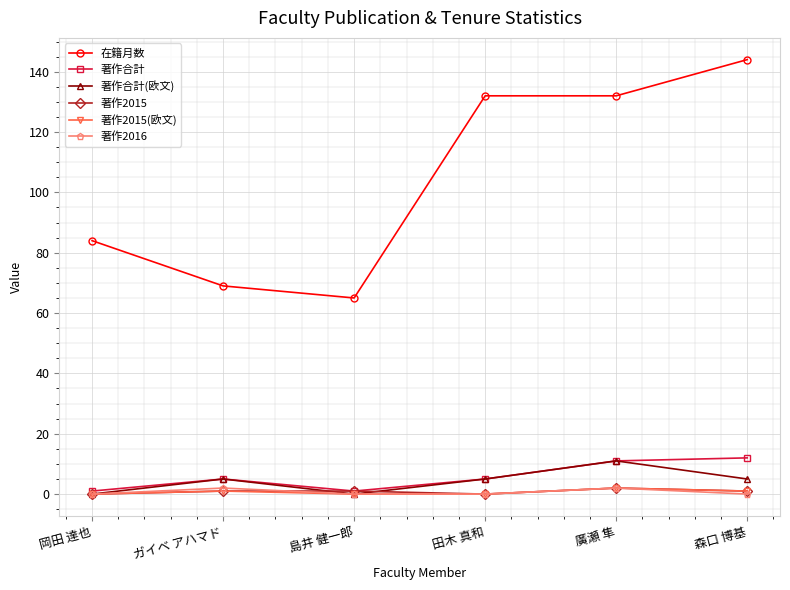

Is it true that 著作合計 equals 4 at 廣瀬 隼?

False